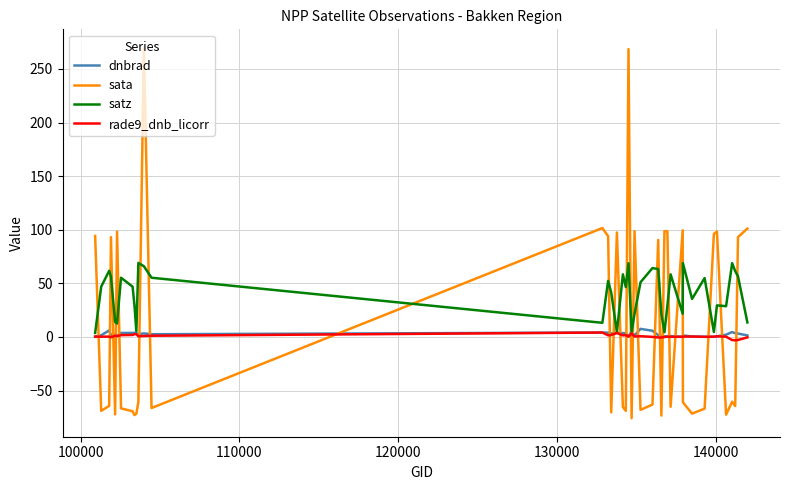

Which series has the largest range (max minus min)?

sata